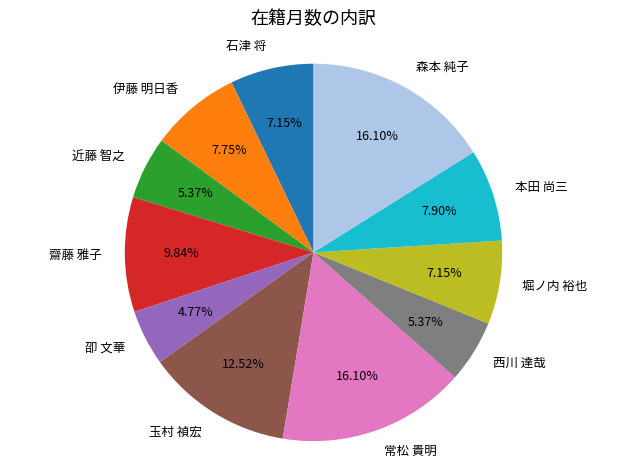

Approximately how many times larger is the value at 卲 文華 compared to 本田 尚三?

0.6